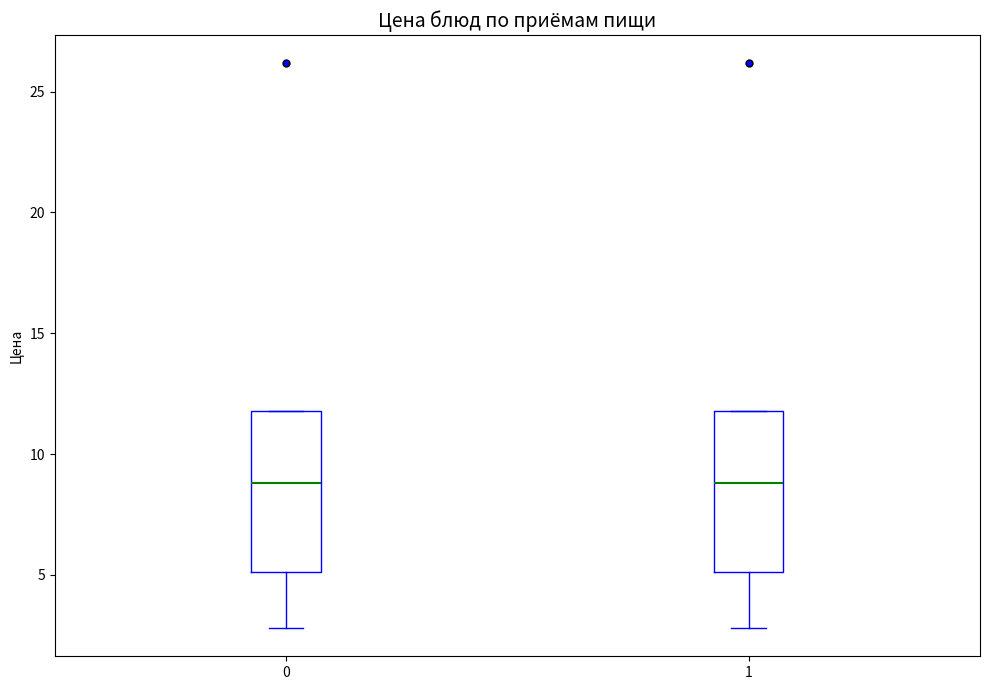

Reading left to right, read every box against the y-axis: the position of its median line, the range the box covers, and the ends of its whiskers. The values are not printed on the chart, so give them approximately, as read against the axis.

0: median 9, box 5 to 12, whiskers 3 to 12
1: median 9, box 5 to 12, whiskers 3 to 12